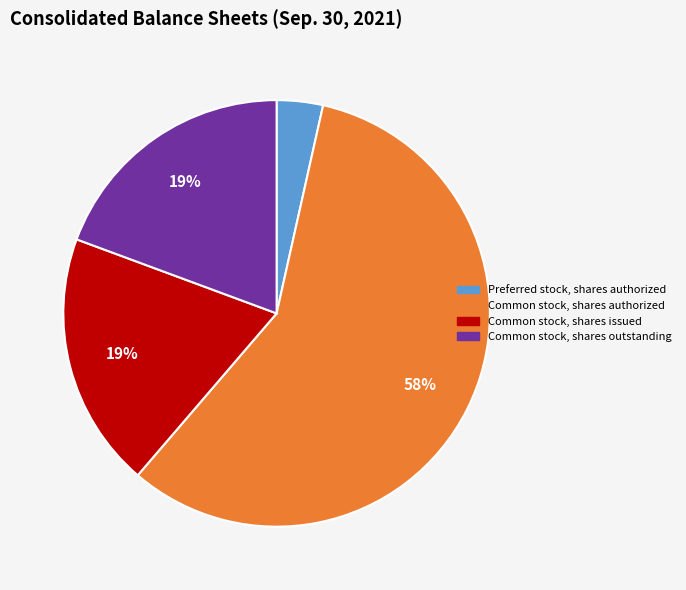

How many segments does this pie chart have?

4